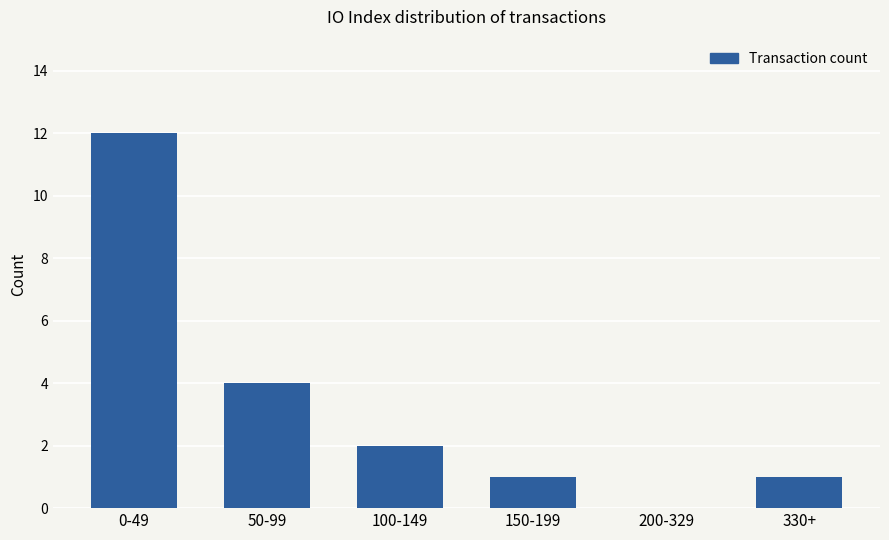

How many series are shown in this chart?

1